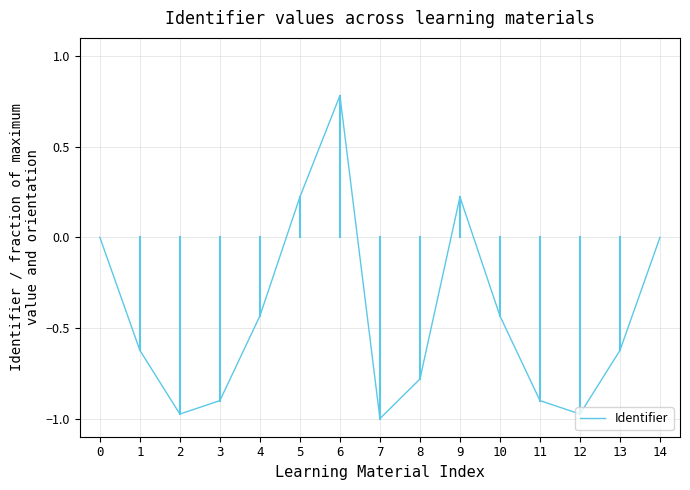

What value does the data have at 8?

-0.8